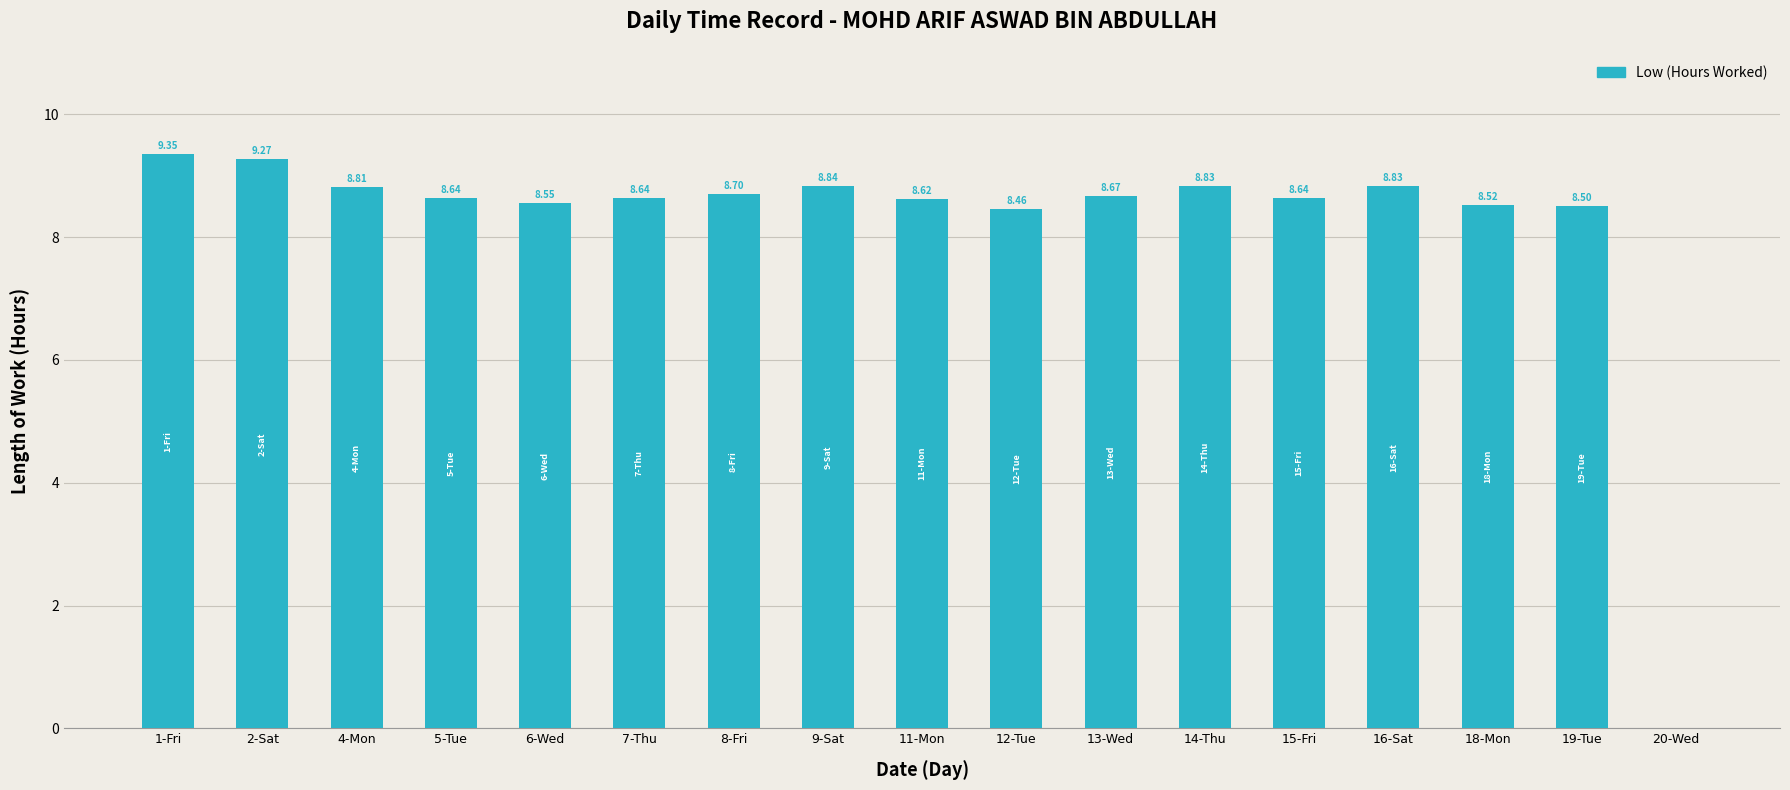

Is it true that the value at 14-Thu is 2.5?

False